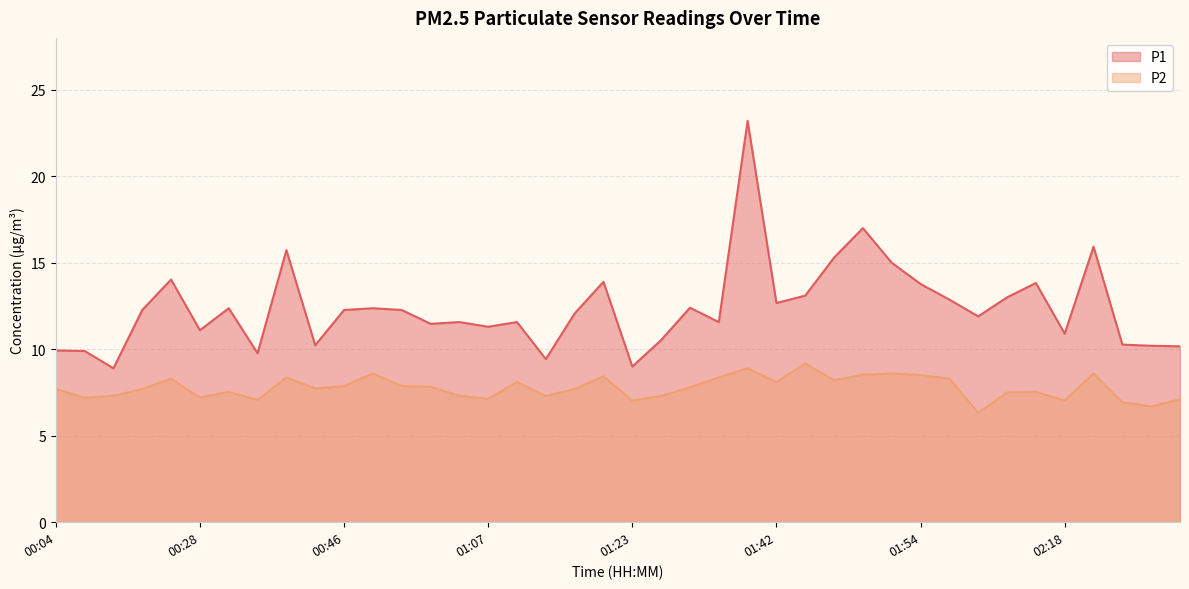

How many series are shown in this chart?

2